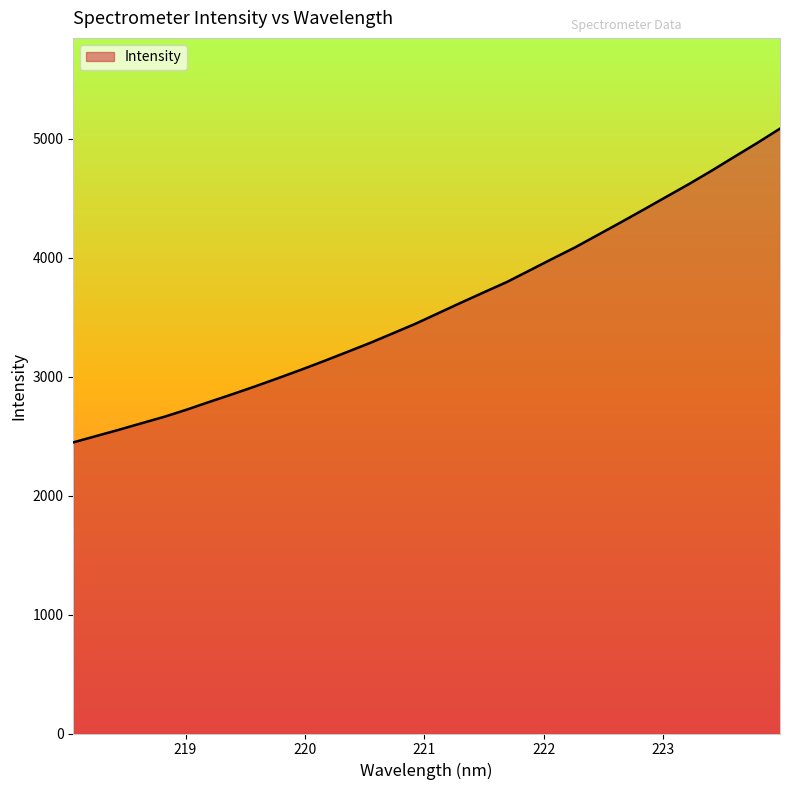

What is the difference between the maximum and minimum values?

2636.9